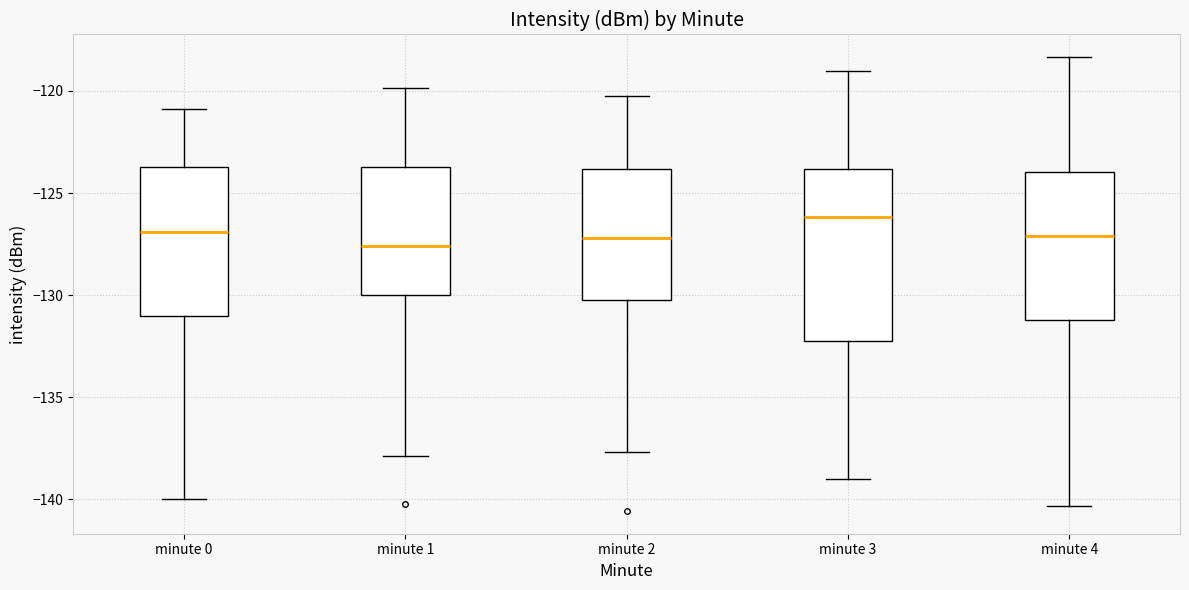

Which box's median line is the highest?

minute 3